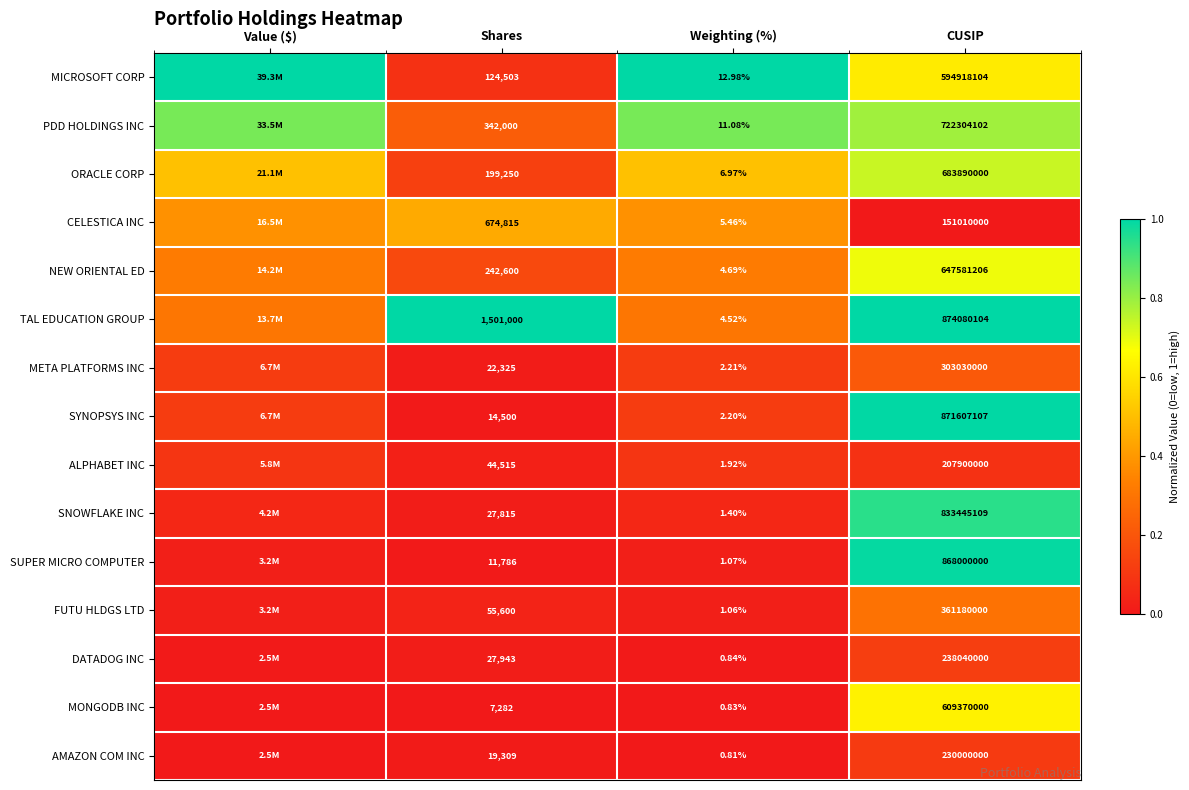

Is the value of PDD HOLDINGS INC at CUSIP greater than the value of SYNOPSYS INC at Shares?

Yes